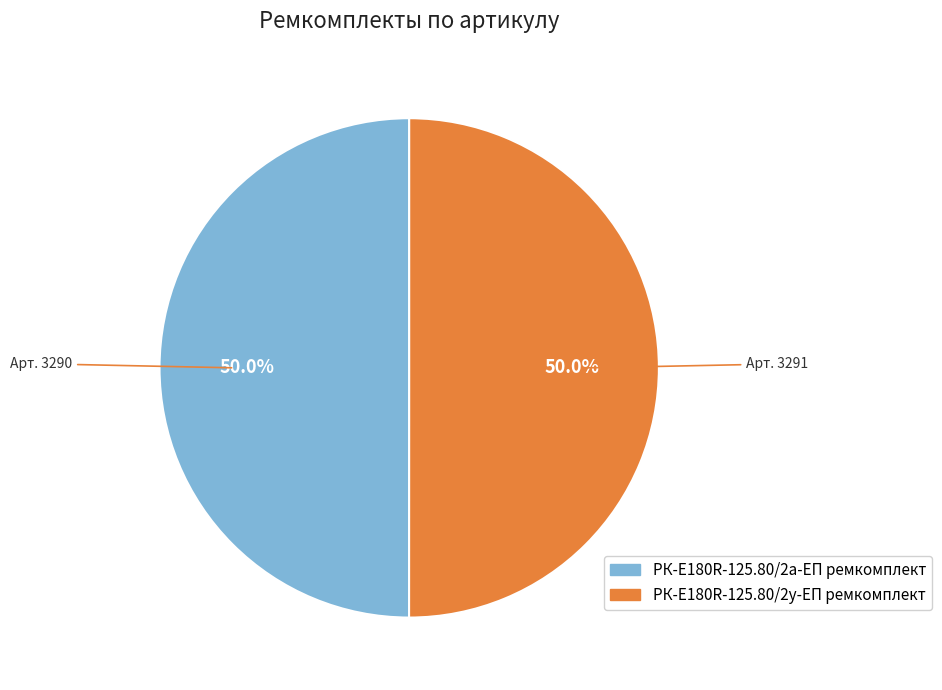

What portion of the pie excludes РК-E180R-125.80/2у-ЕП ремкомплект?

50.0%